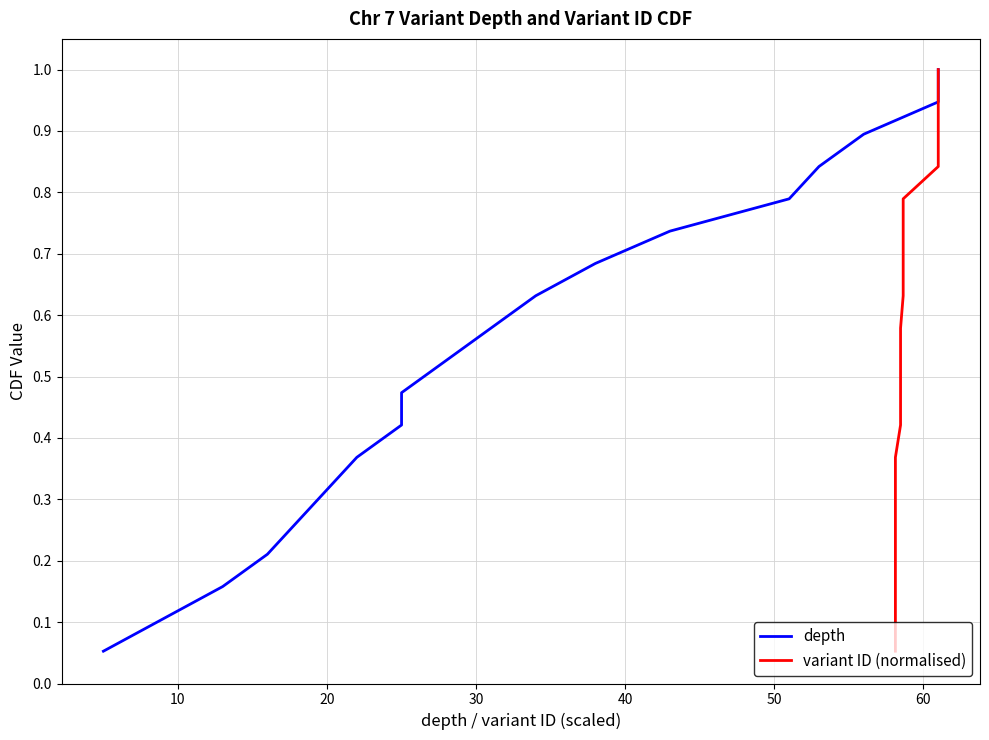

The value of variant ID (normalised) at 17 is 0.3. True or false?

False